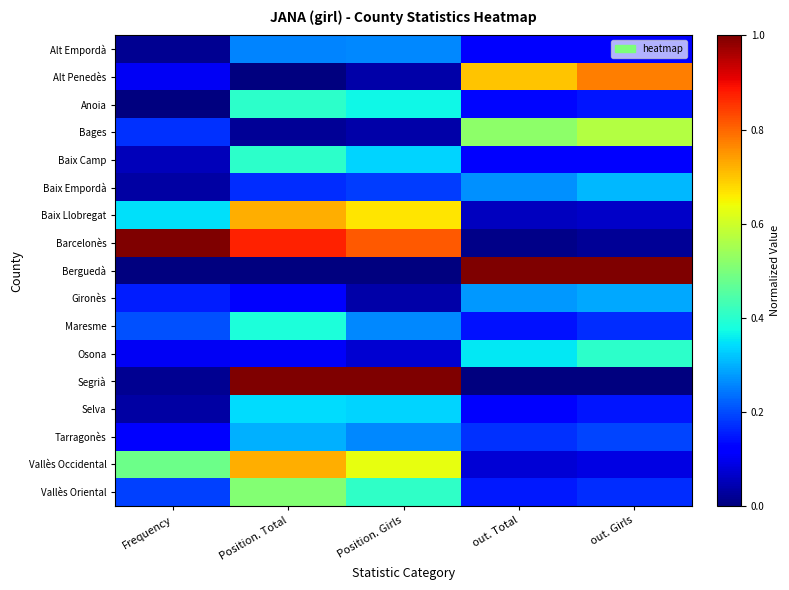

What is the difference between the highest and lowest values at out. Total?

1.0